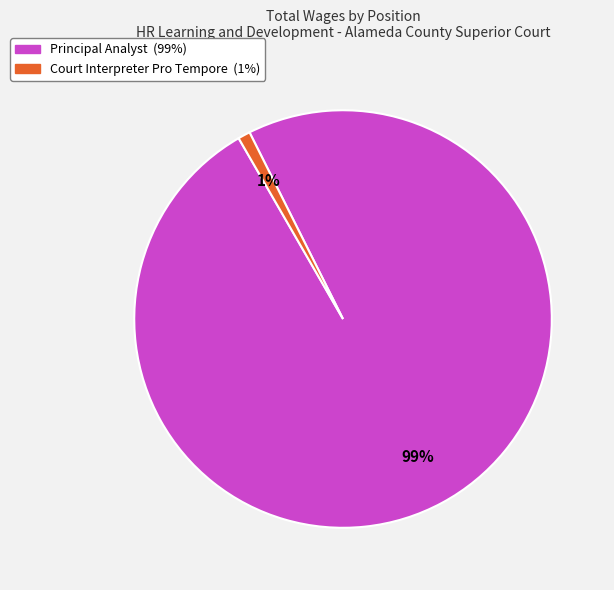

Which slice represents more than half of the pie?

Principal Analyst